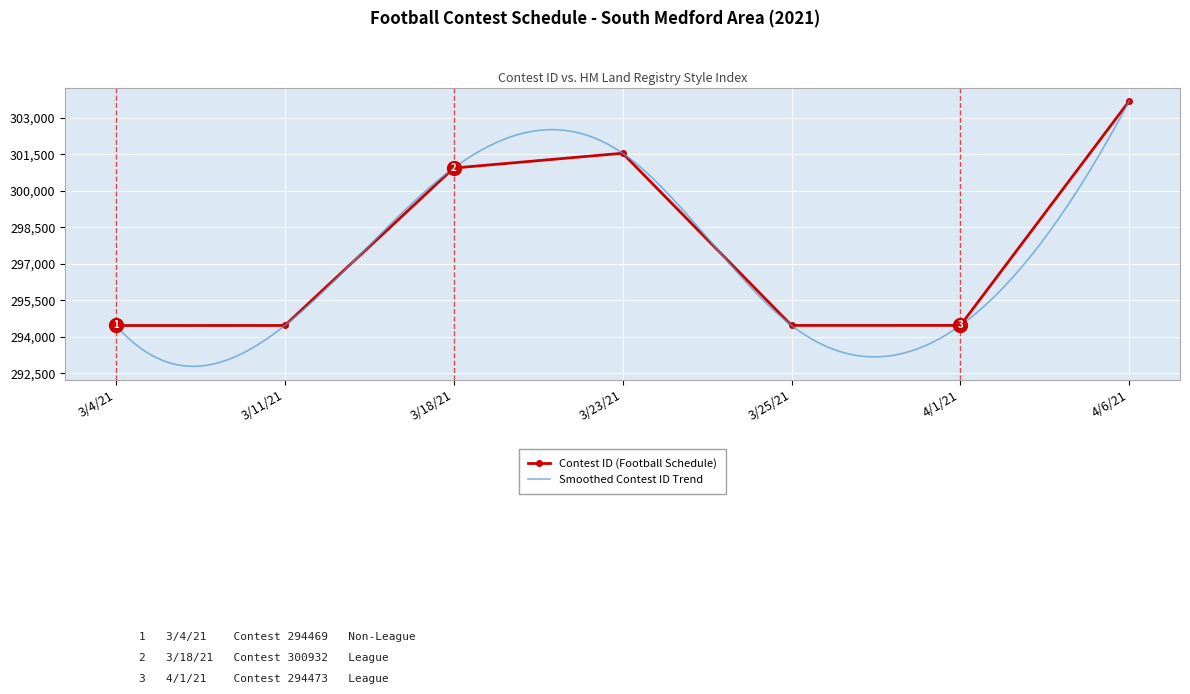

Rank the categories by value from lowest to highest.

3/4/21, 3/11/21, 3/25/21, 4/1/21, 3/18/21, 3/23/21, 4/6/21